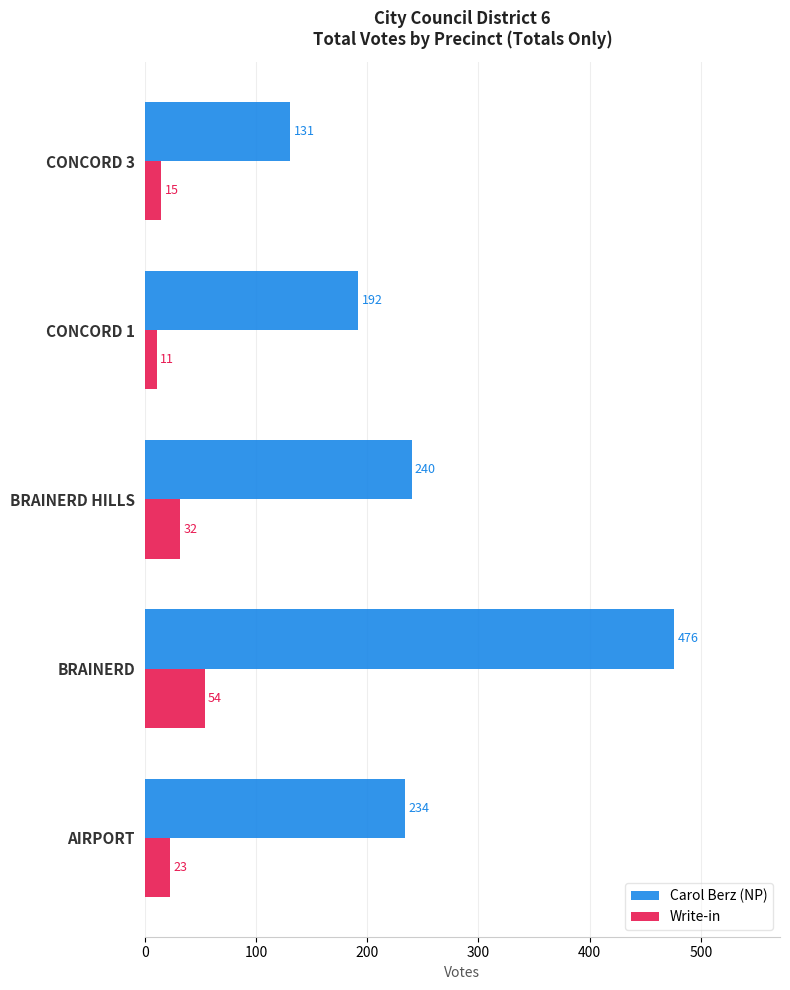

The value of Carol Berz (NP) at BRAINERD HILLS is 358. True or false?

False